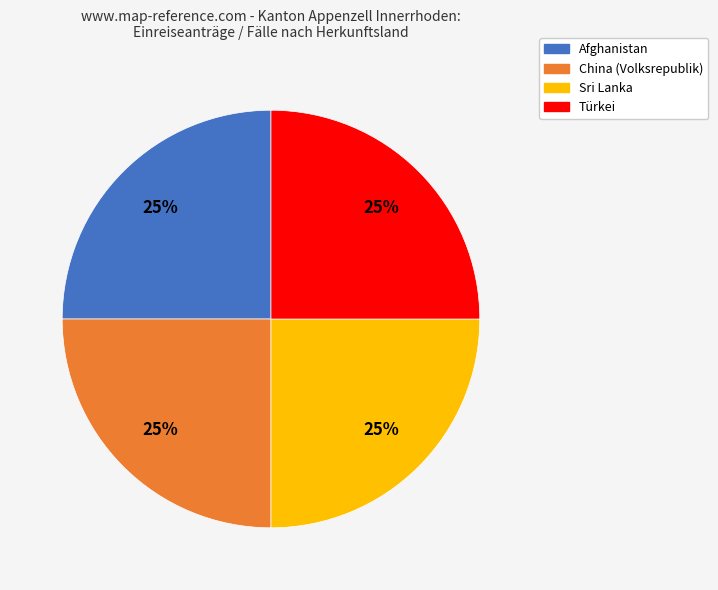

To the nearest percent, what is the average slice percentage?

25%